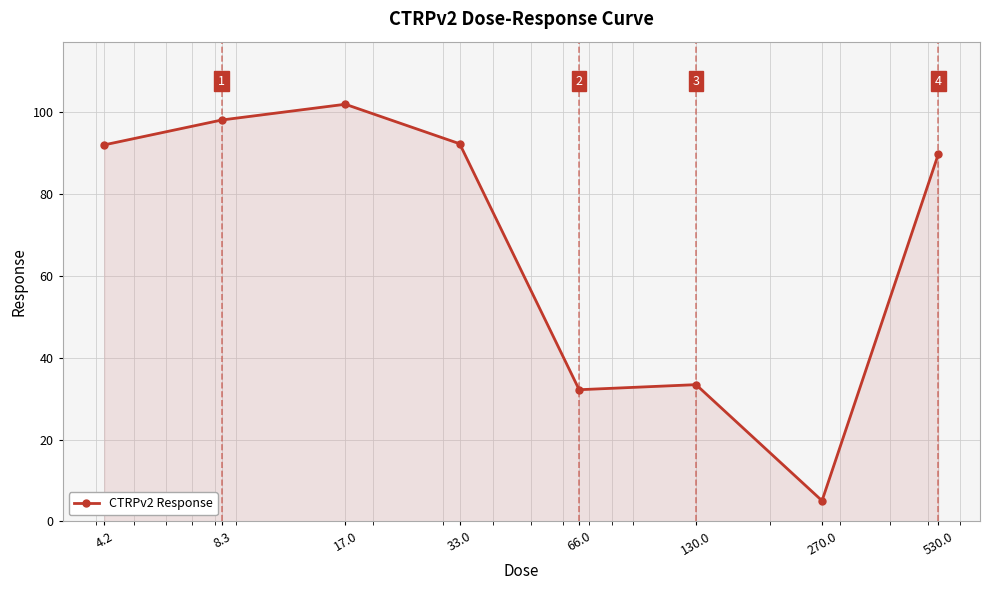

What is the maximum value shown in the chart?

102.0